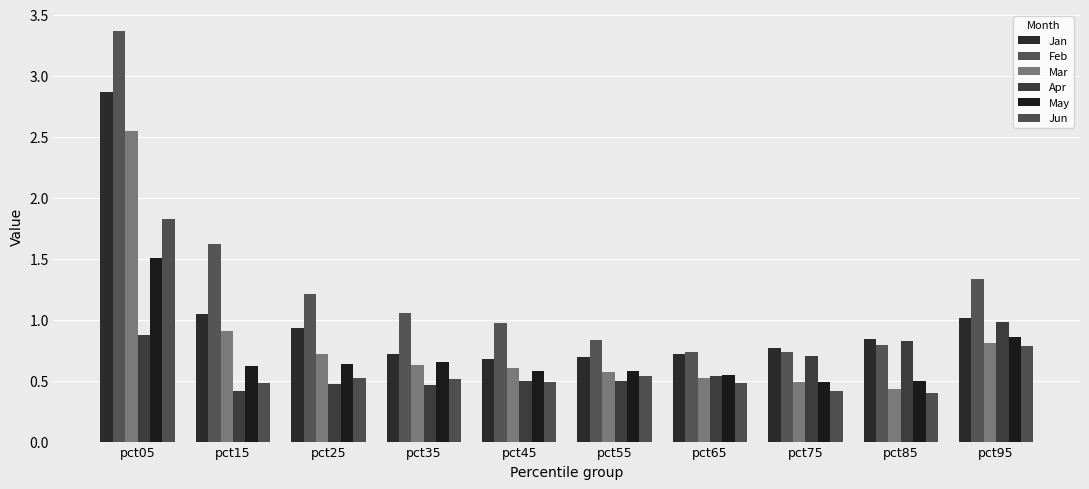

Rank the categories by Apr value from highest to lowest.

pct95, pct05, pct85, pct75, pct65, pct45, pct55, pct25, pct35, pct15